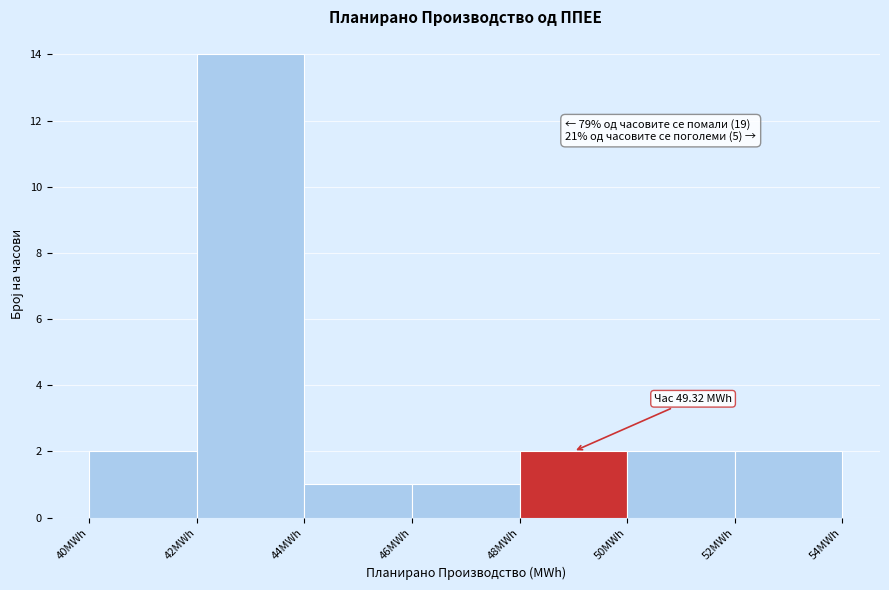

Which range on the x-axis has the tallest bar?

42 to 44